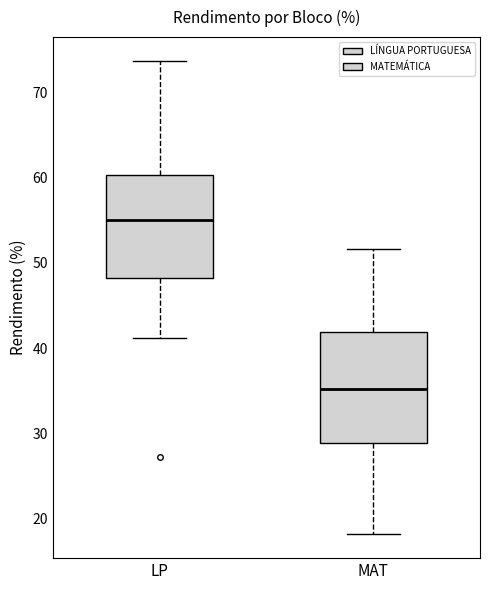

Reading left to right, read every box against the y-axis: the position of its median line, the range the box covers, and the ends of its whiskers. The values are not printed on the chart, so give them approximately, as read against the axis.

LP: median 55, box 48 to 60, whiskers 41 to 74
MAT: median 35, box 29 to 42, whiskers 18 to 52